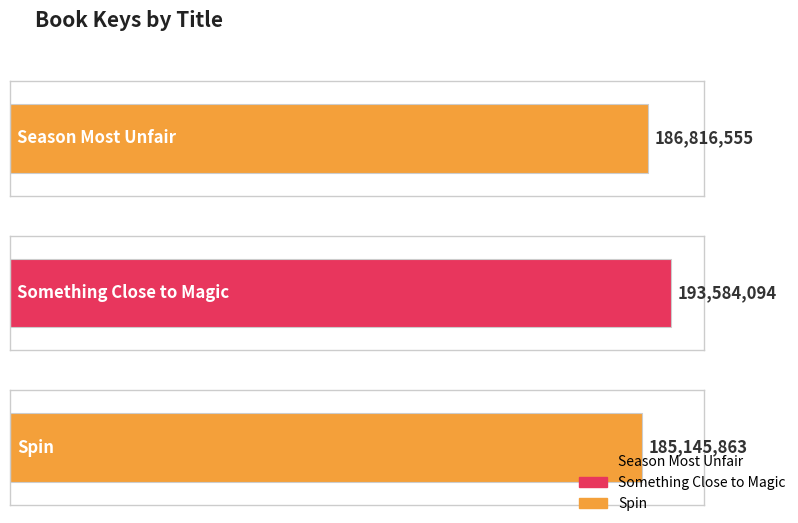

How many values are below 186816555?

1